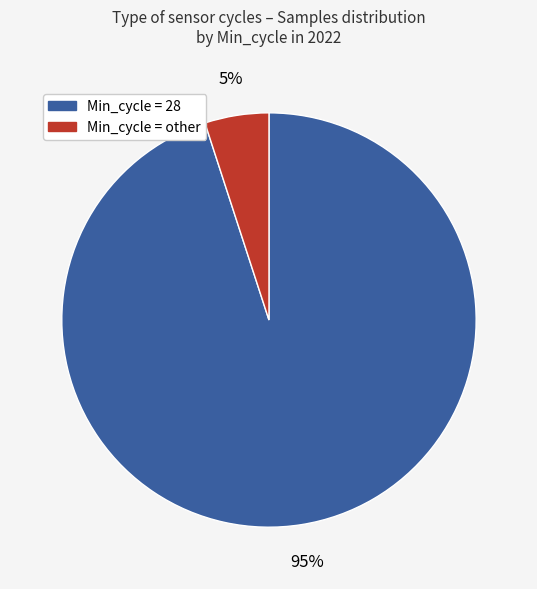

Is there a majority slice in this chart?

Yes